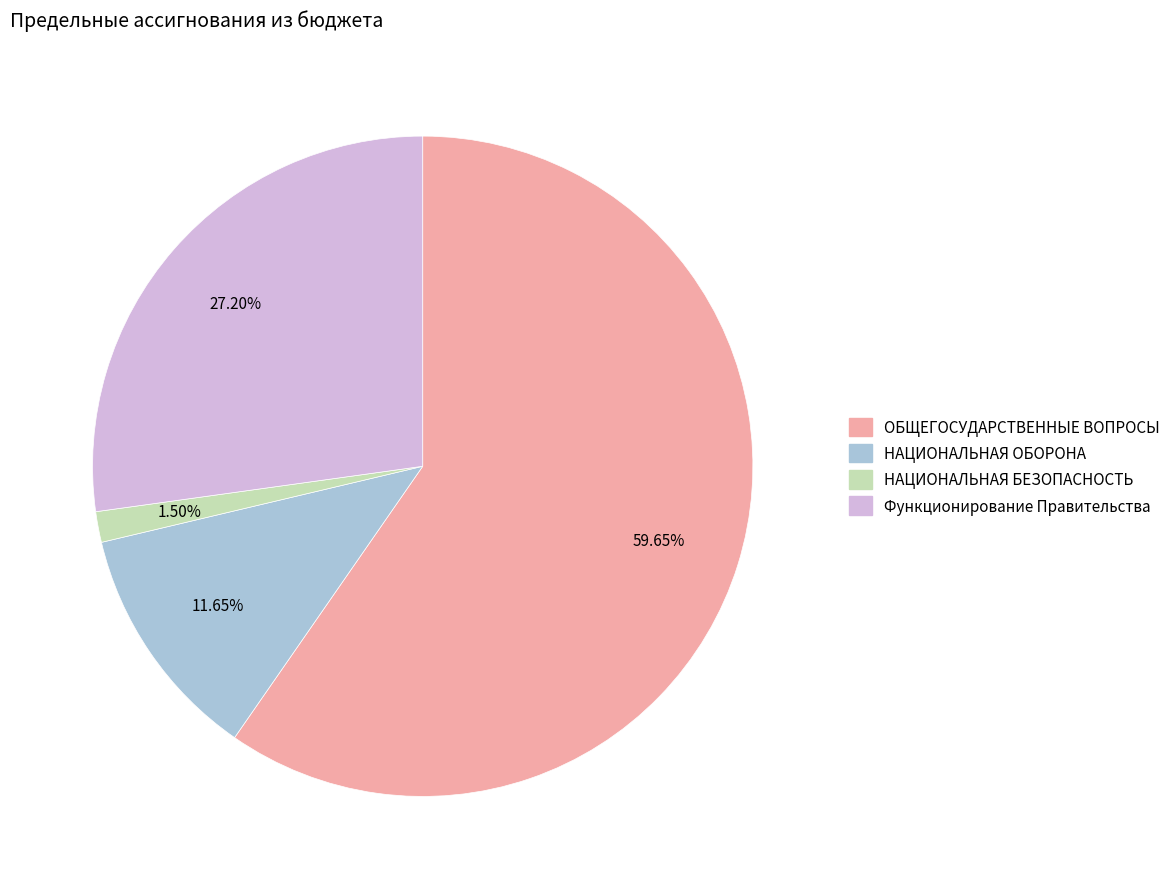

How many segments does this pie chart have?

4